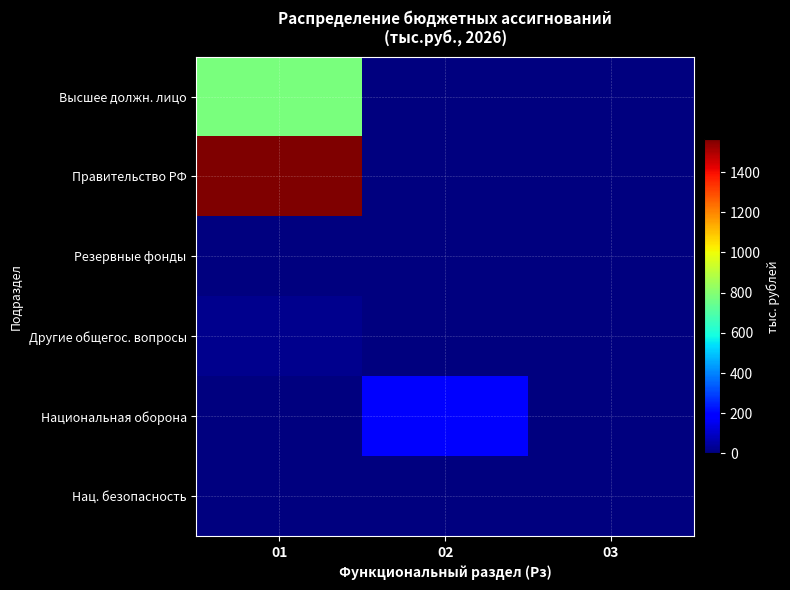

Which series changed the most between 01 and 02?

Правительство РФ